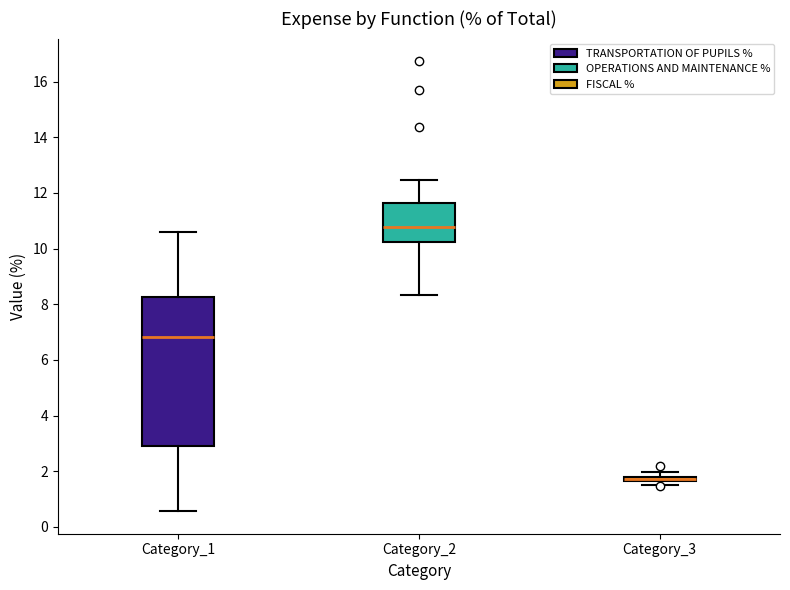

Where is the lower edge of the box for Category_3 on the y-axis? The values are not printed on the chart, so give them approximately, as read against the axis.

1.6